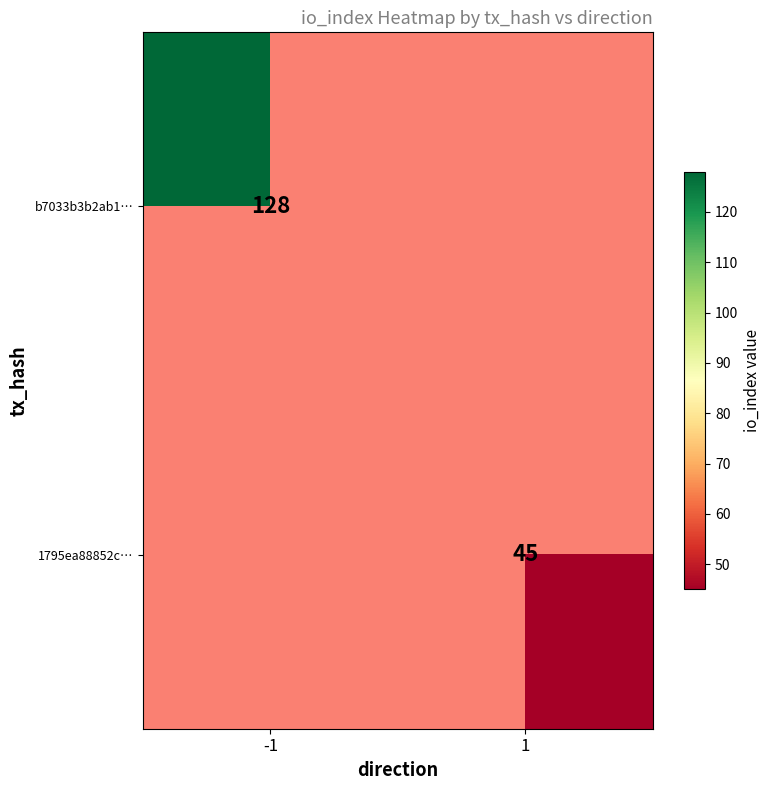

At which category does the chart reach its minimum across all series?

1